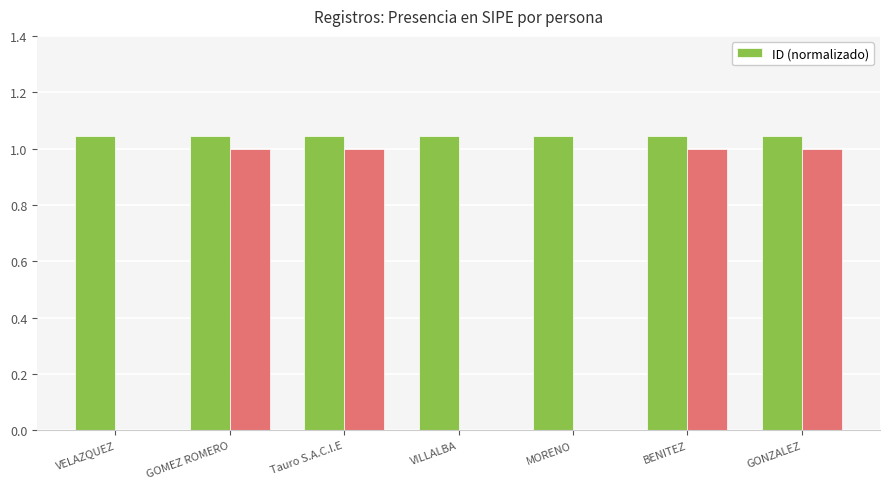

The value at GOMEZ ROMERO is 1.0. True or false?

True